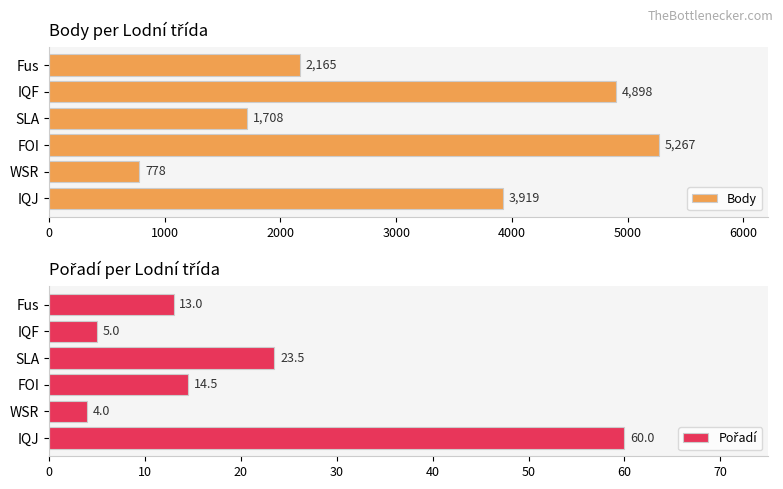

What is the highest value of the Body series?

5267.0